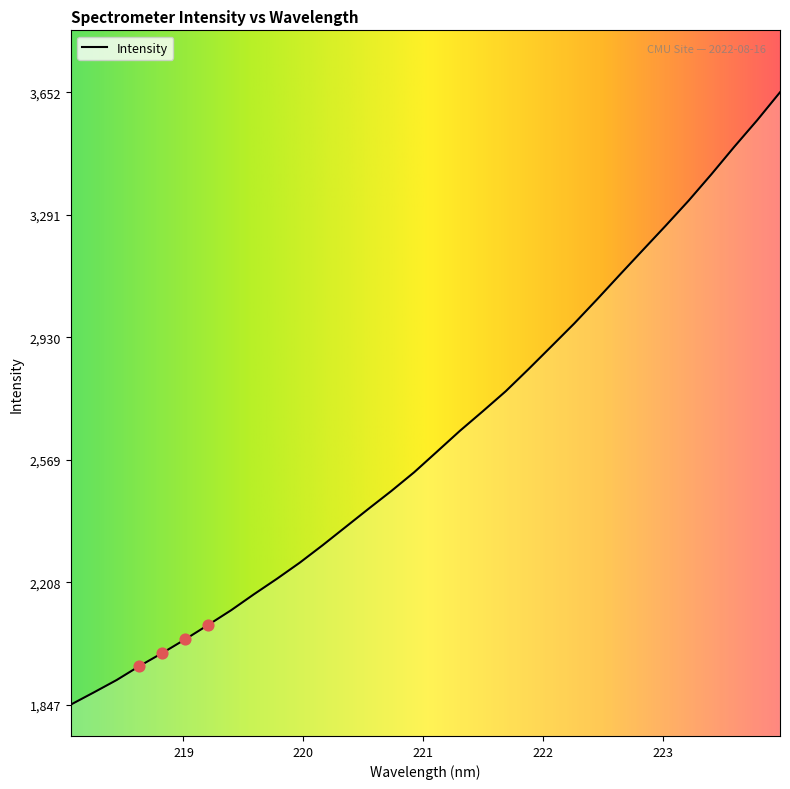

What is the difference between the maximum and minimum values?

1804.6